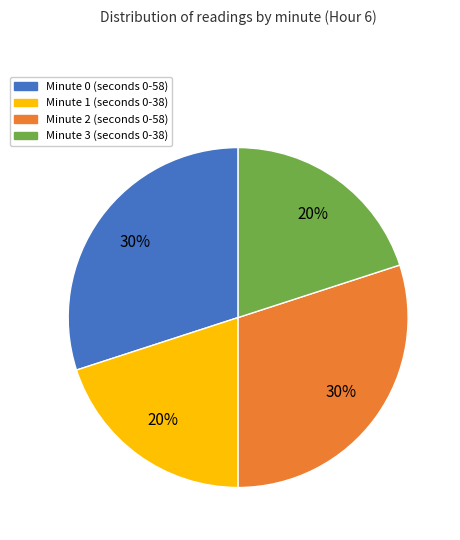

To the nearest percent, what percentage of the pie is Minute 3?

20%